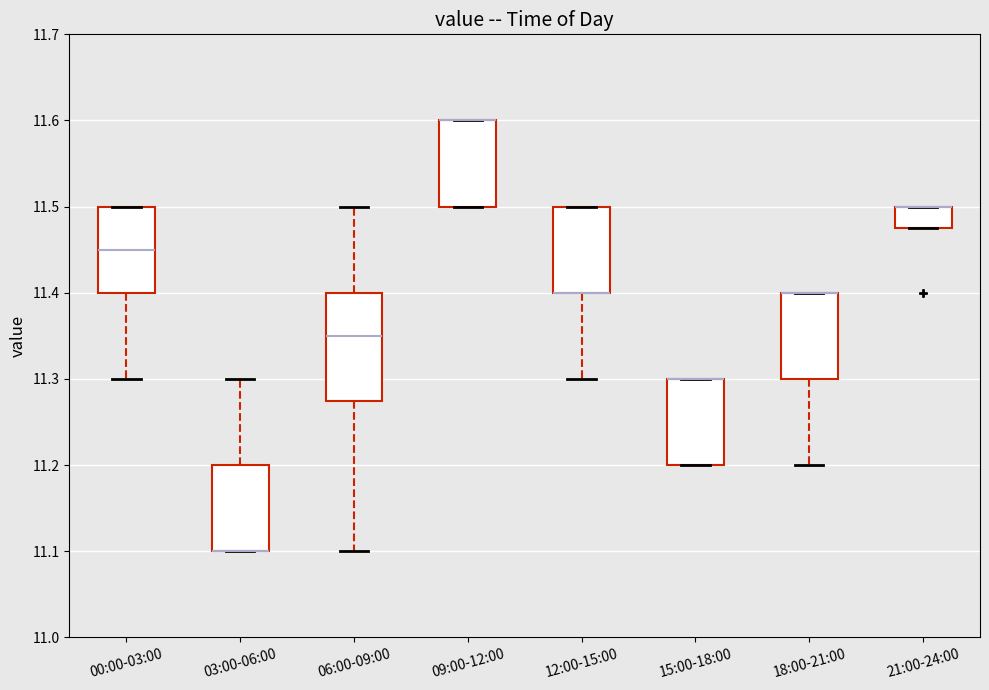

Where is the upper edge of the box for 15:00-18:00 on the y-axis? The values are not printed on the chart, so give them approximately, as read against the axis.

11.30